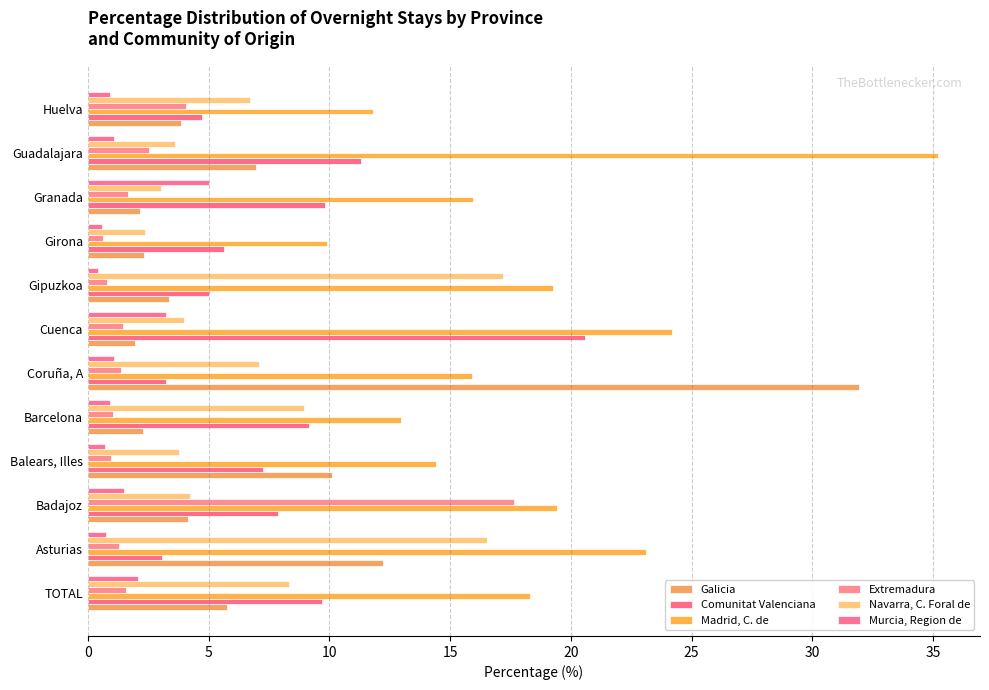

Count the number of categories in the chart.

12